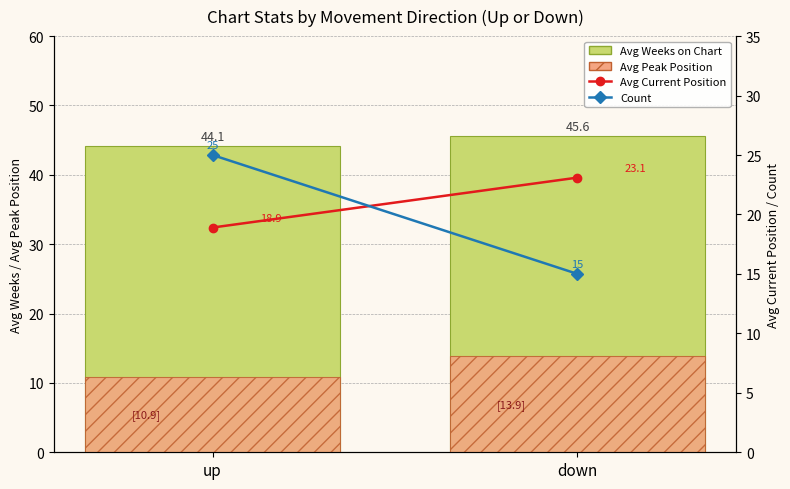

Rank the categories by avg_weeks_on_chart value from highest to lowest.

down, up